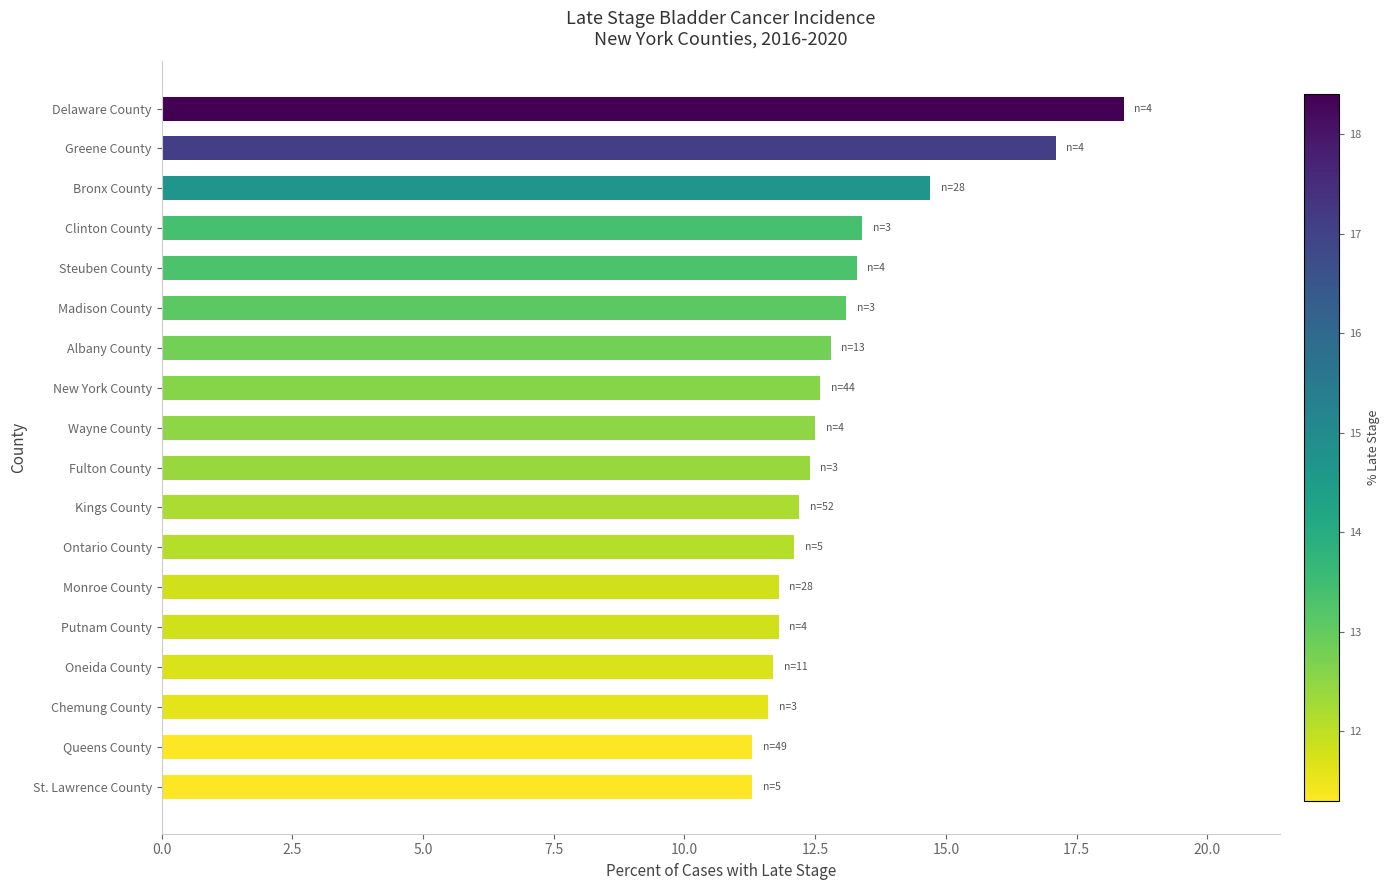

What value does the data have at Steuben County?

13.3